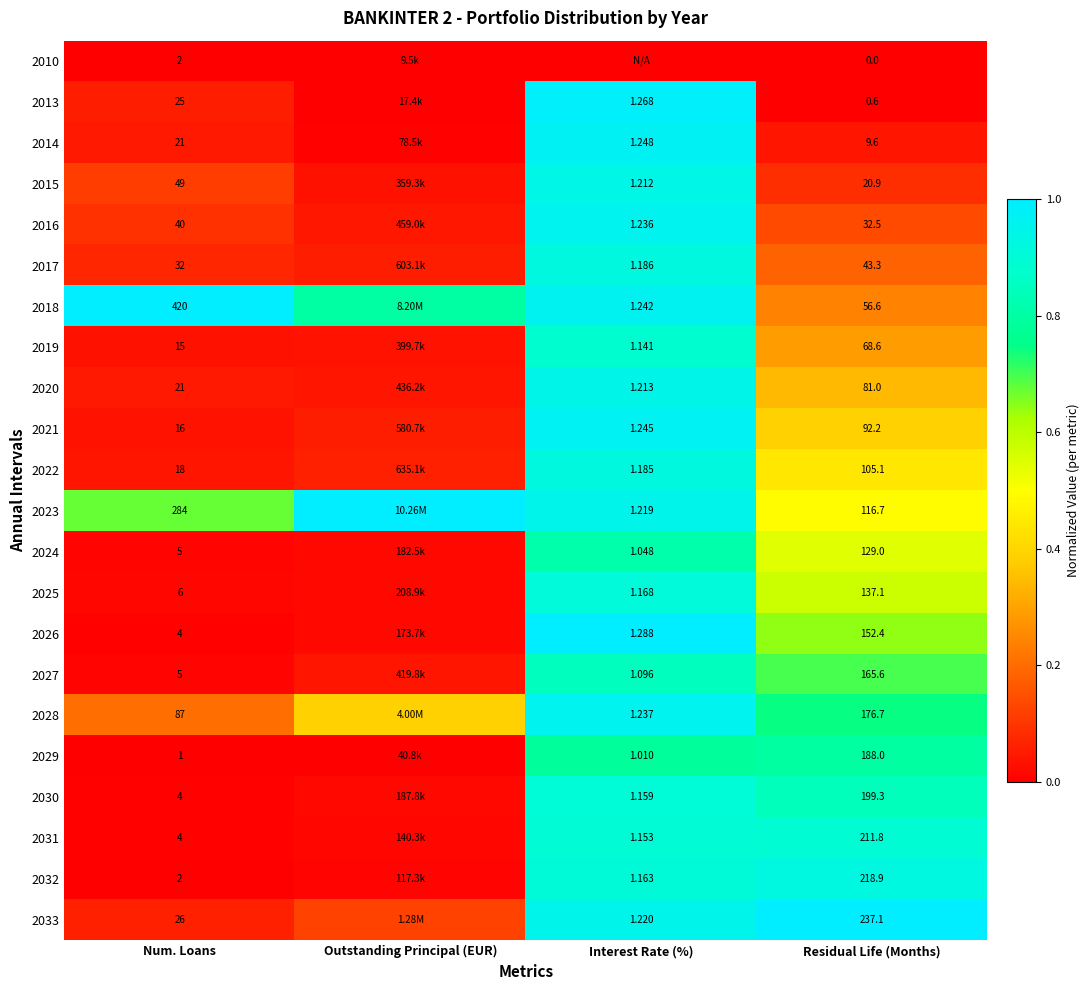

Where is 2019 nearest to the value 0?

Num. Loans